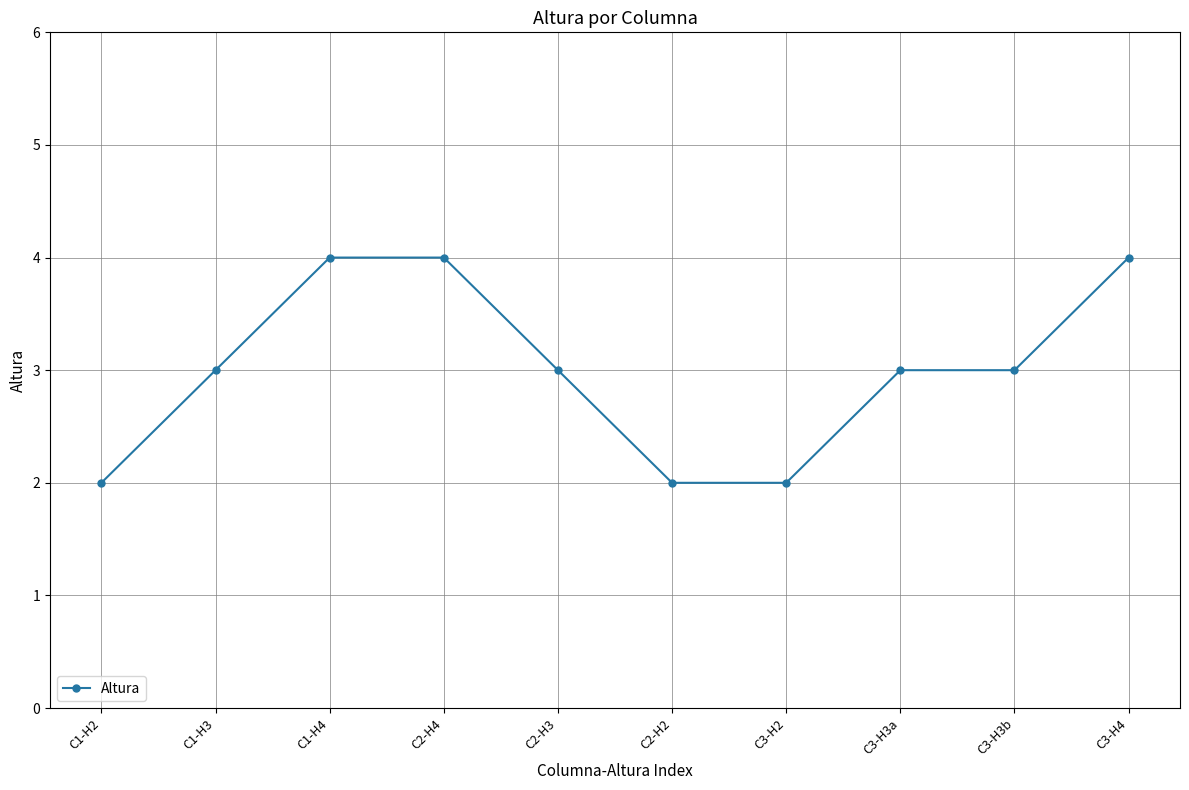

Count the number of data series in this chart.

1